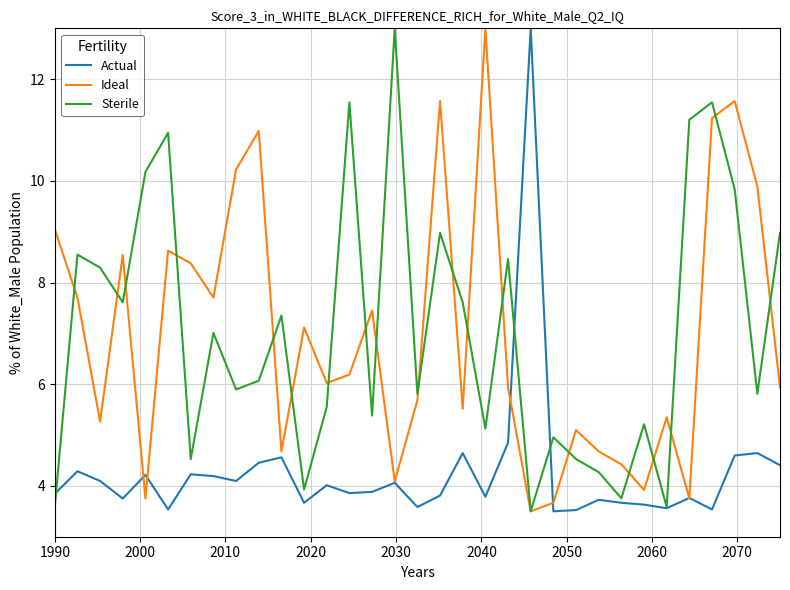

What is the smallest value displayed?

3.5